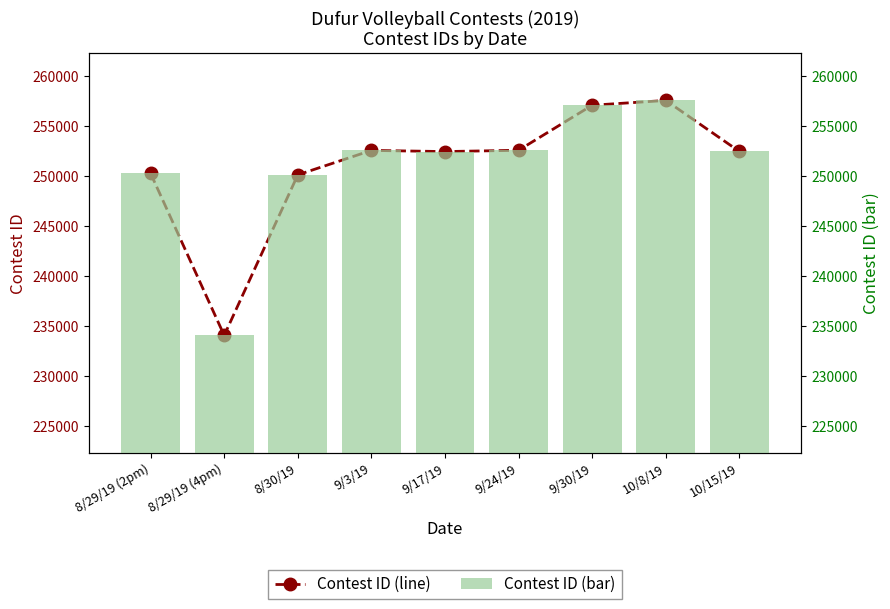

At which label is Contest ID closest to 245804?

8/30/19